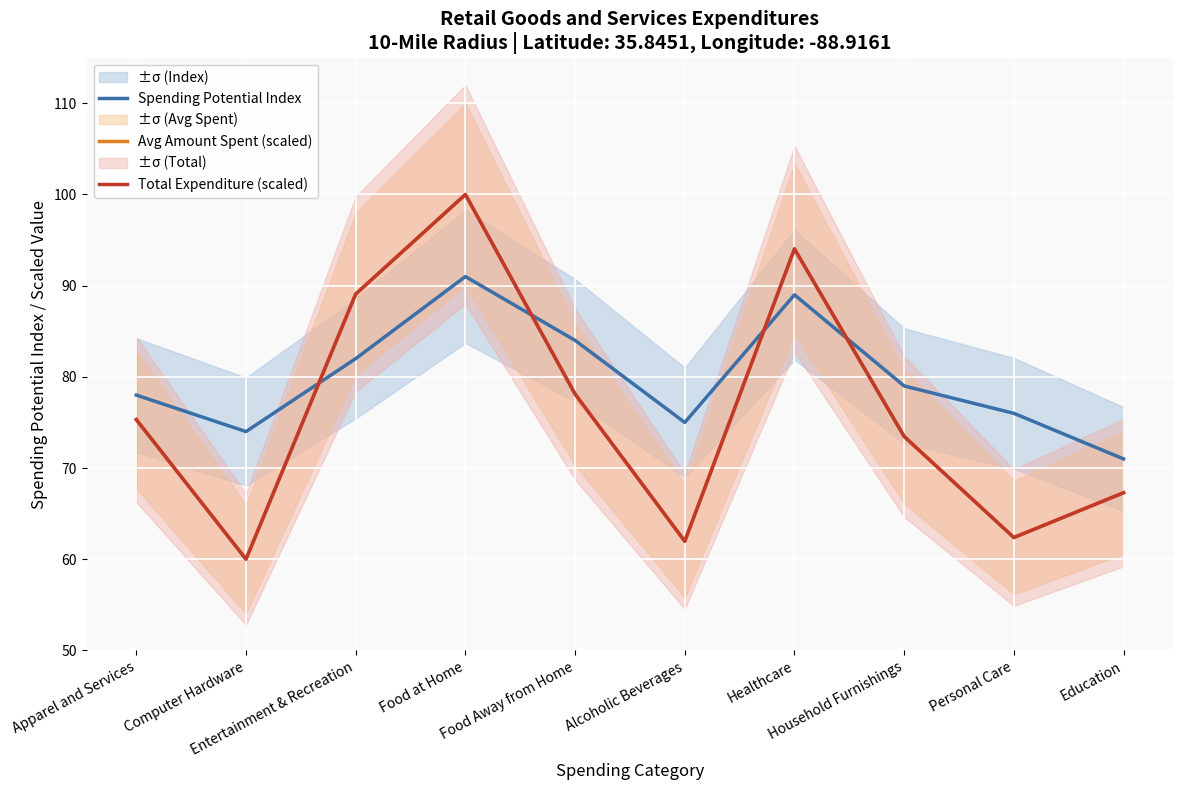

How many data points in Spending Potential Index are less than 79?

5